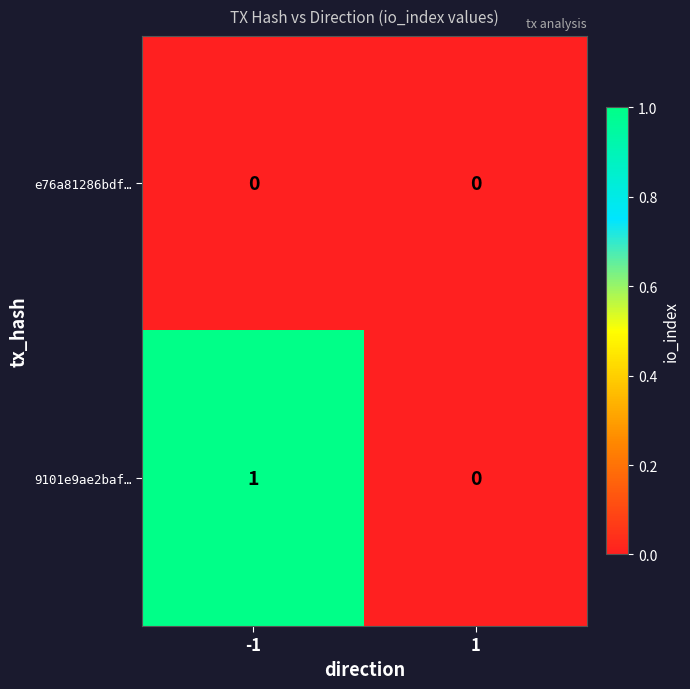

Between -1 and 1, which series saw the biggest shift?

9101e9ae2baf…